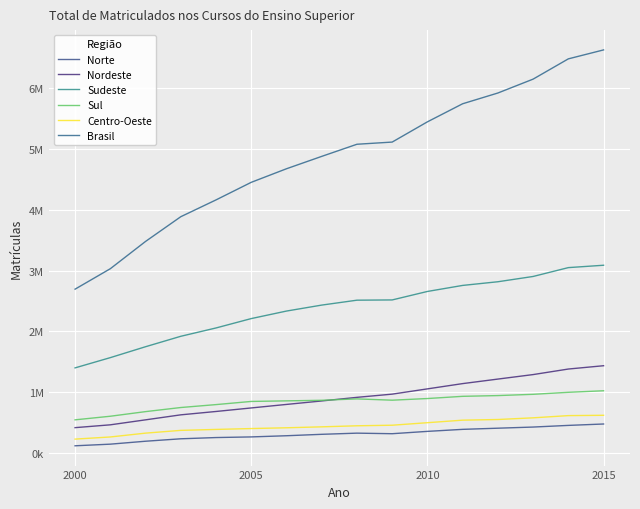

Is this an area chart (filled region under the line)?

No